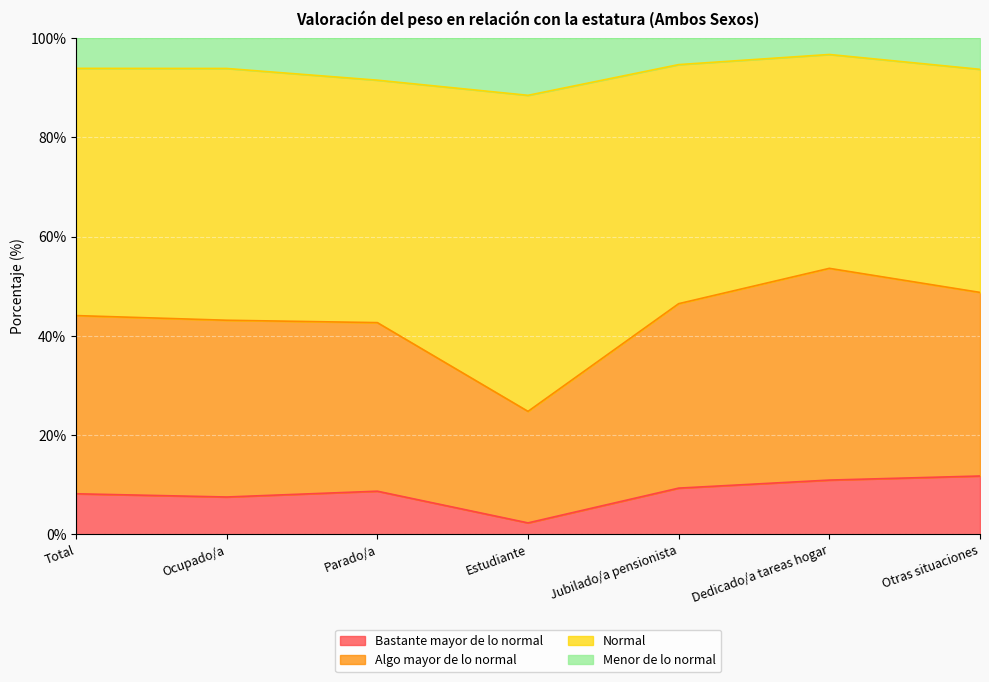

True or false: Bastante mayor de lo normal has a value of 11.7 at Otras situaciones.

True